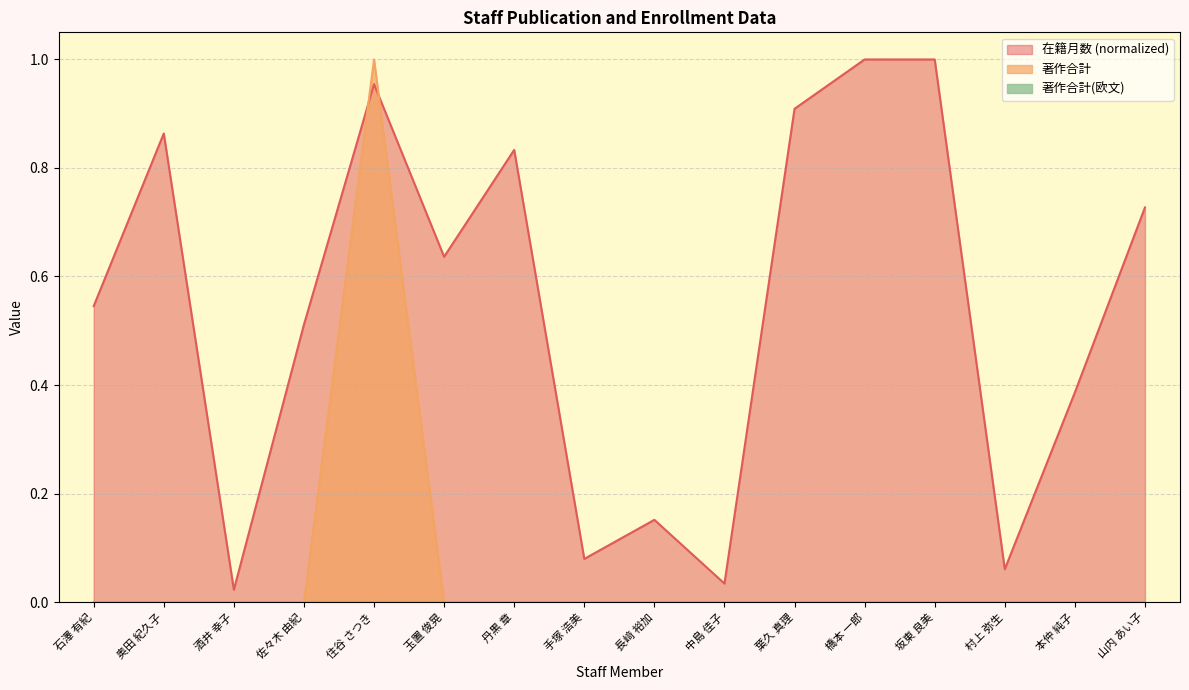

How many 著作合計 values are between 0 and 1?

16